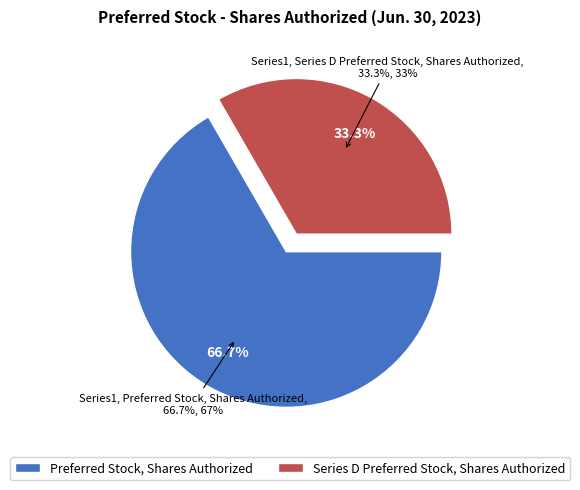

True or false: Preferred Stock, Shares Authorized accounts for 67% of the total.

True